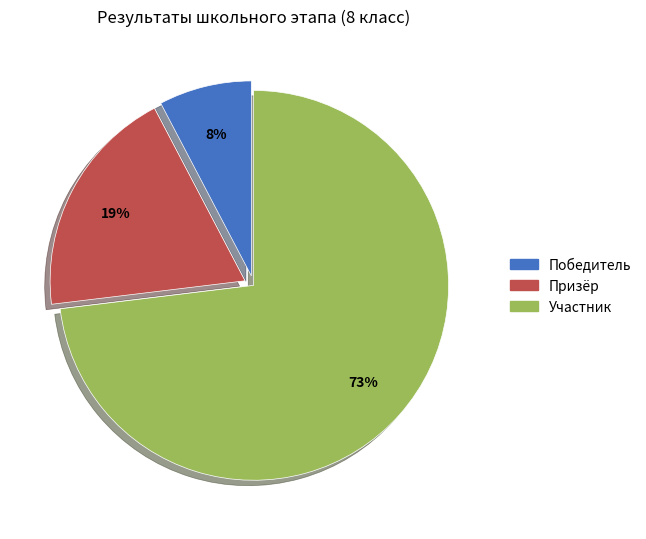

Combined, do Призёр and Победитель account for over 50%?

No